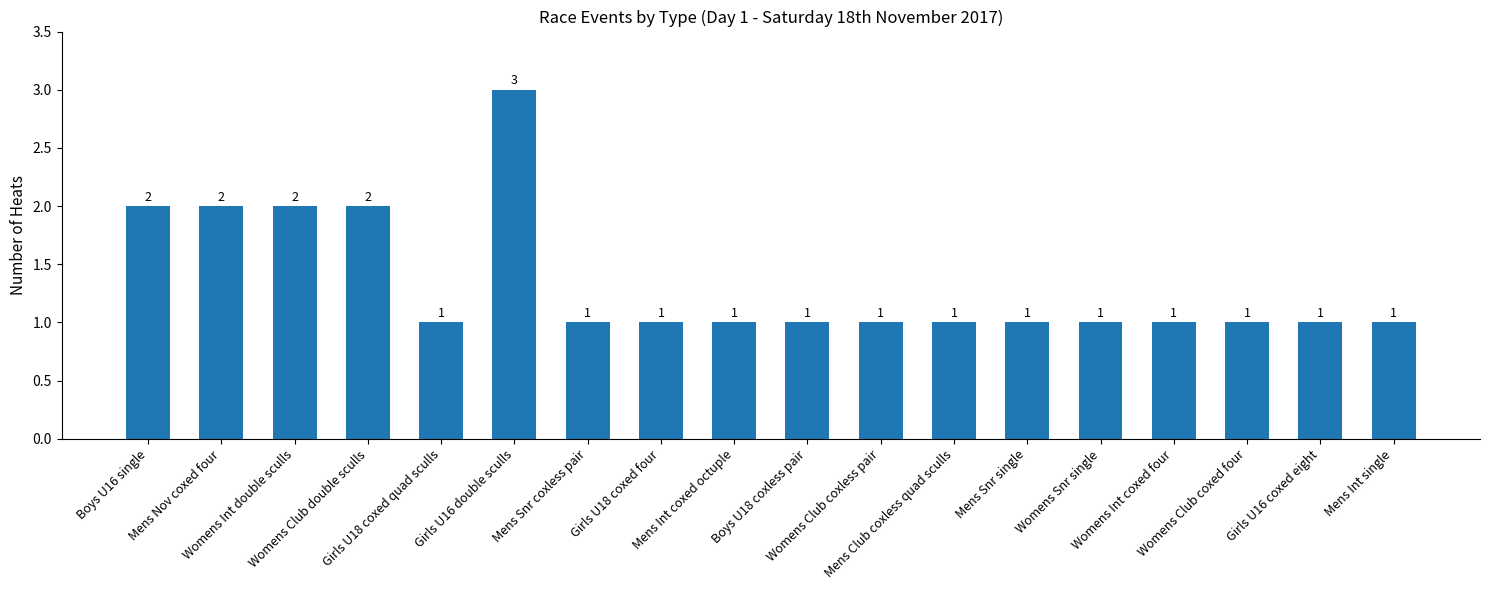

Approximately how many times larger is the value at Girls U16 double sculls compared to Mens Int single?

3.0